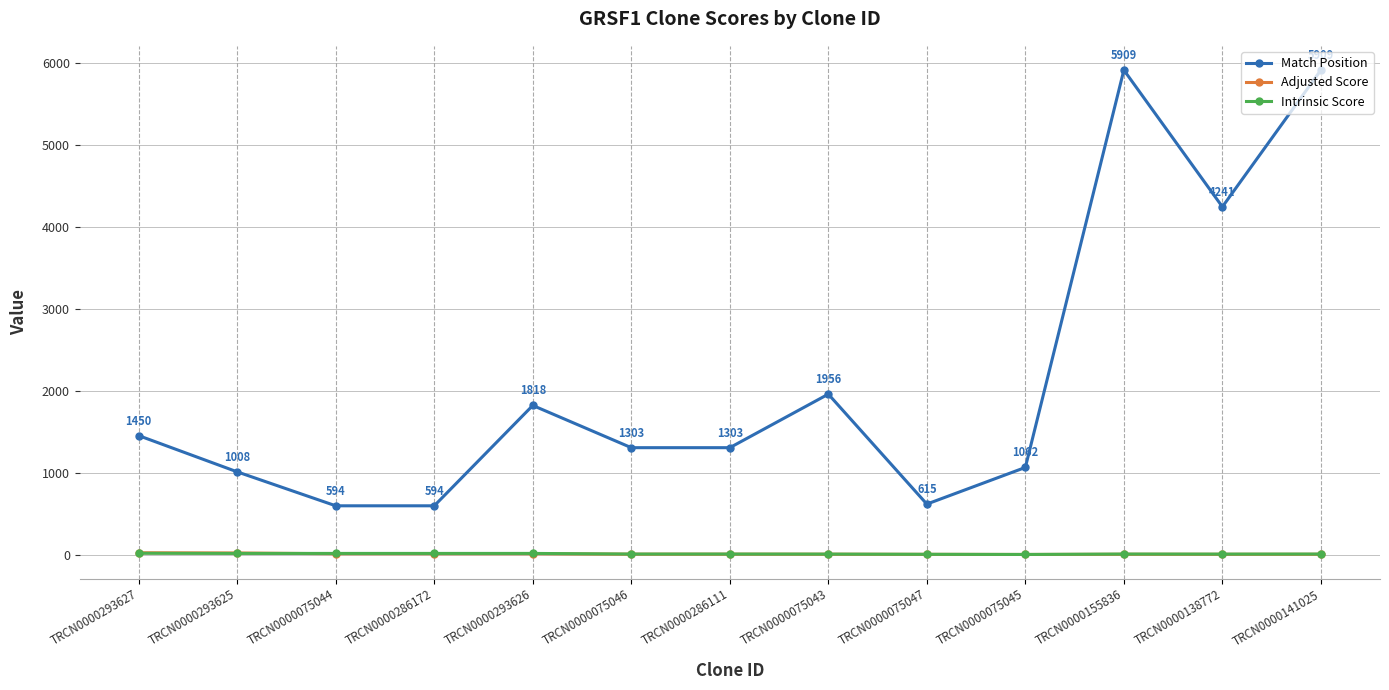

What is the sum of all Match Position values?

27762.0